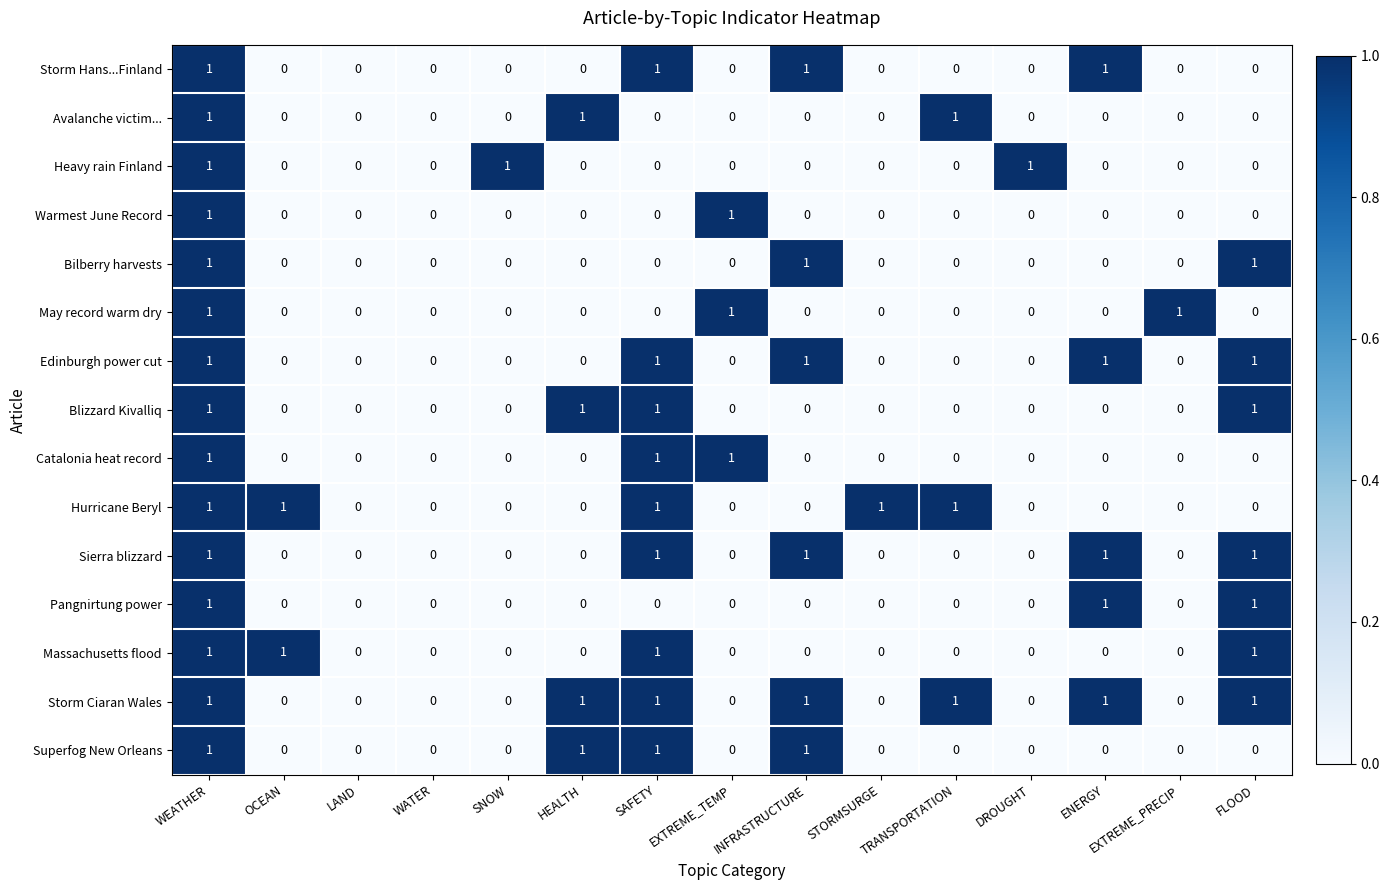

What is the total value across all series at HEALTH?

4